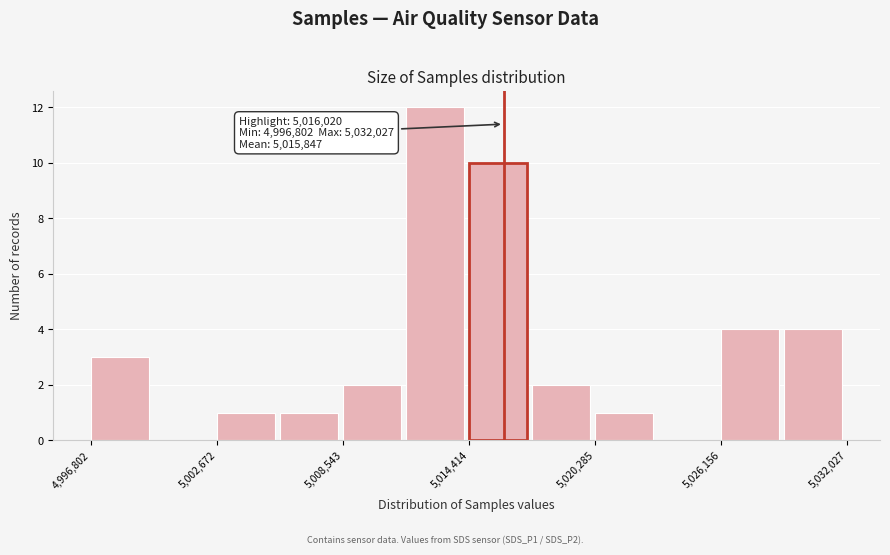

Read against the x-axis, roughly where is the centre of the tallest bar?

5013000